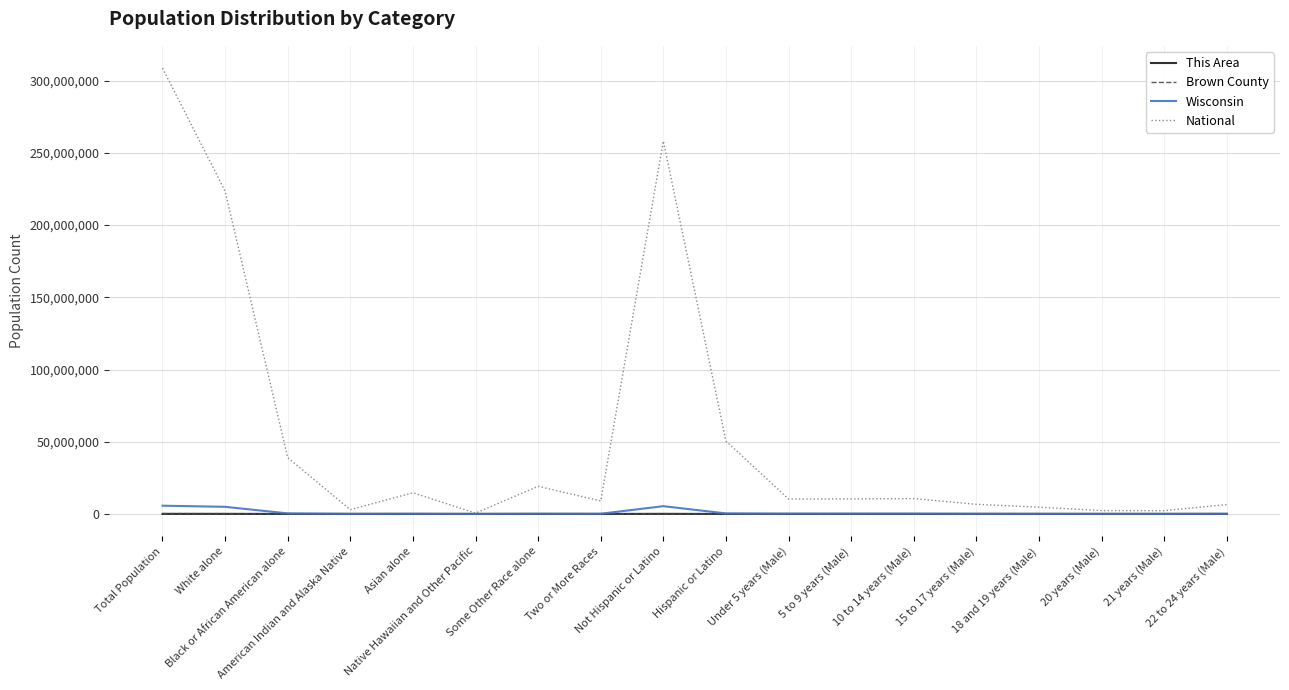

What position from the right is Asian alone?

14